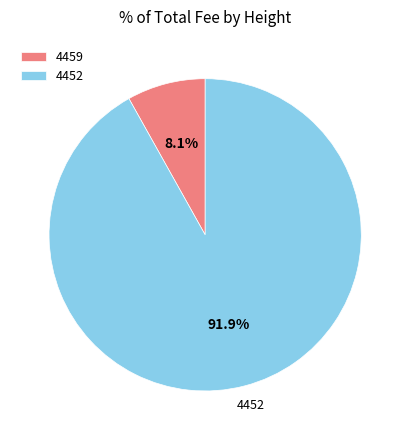

To the nearest percent, what is the combined percentage of 4452 and 4459?

100%